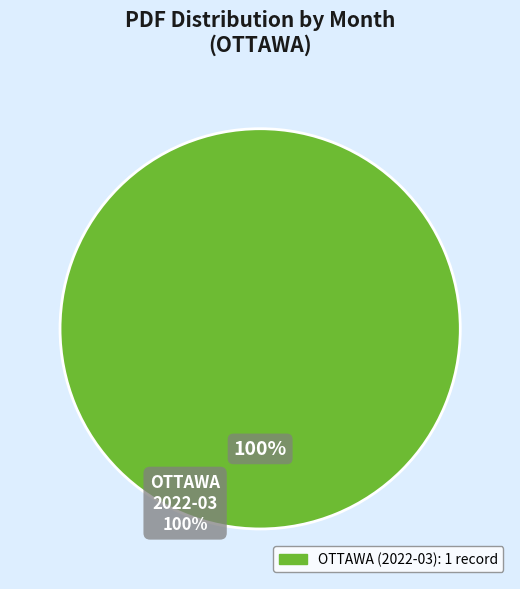

The 2022-01 slice represents 0% of the pie. True or false?

True